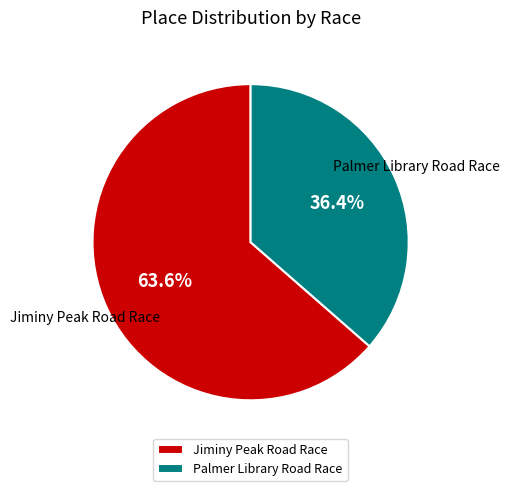

True or false: Palmer Library Road Race accounts for 45% of the total.

False